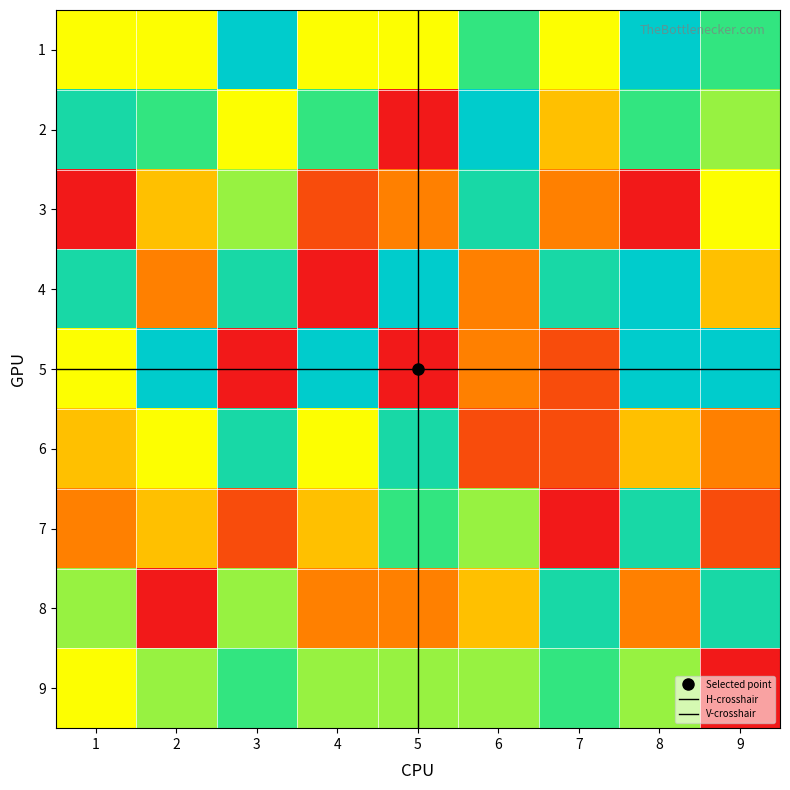

True or false: 3 has a value of 2 at 4.

True